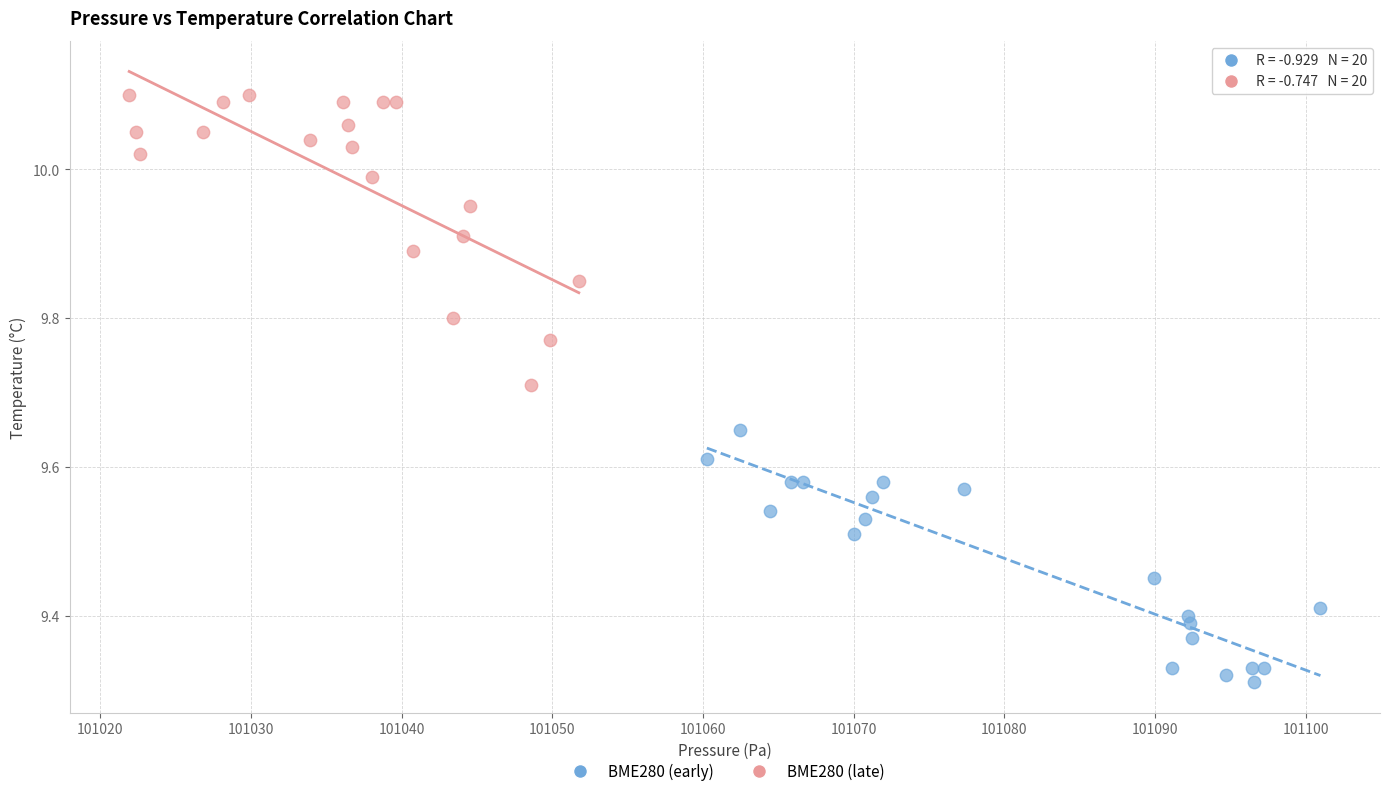

Which series contains the lowest Y value?

BME280 (early)